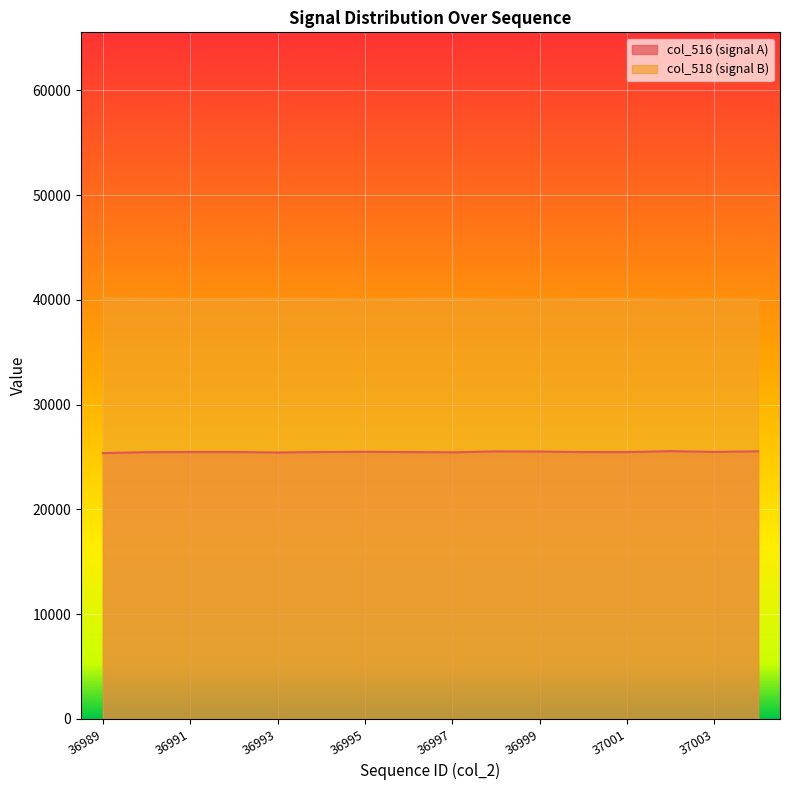

Does the chart display data point markers on the line(s)?

No